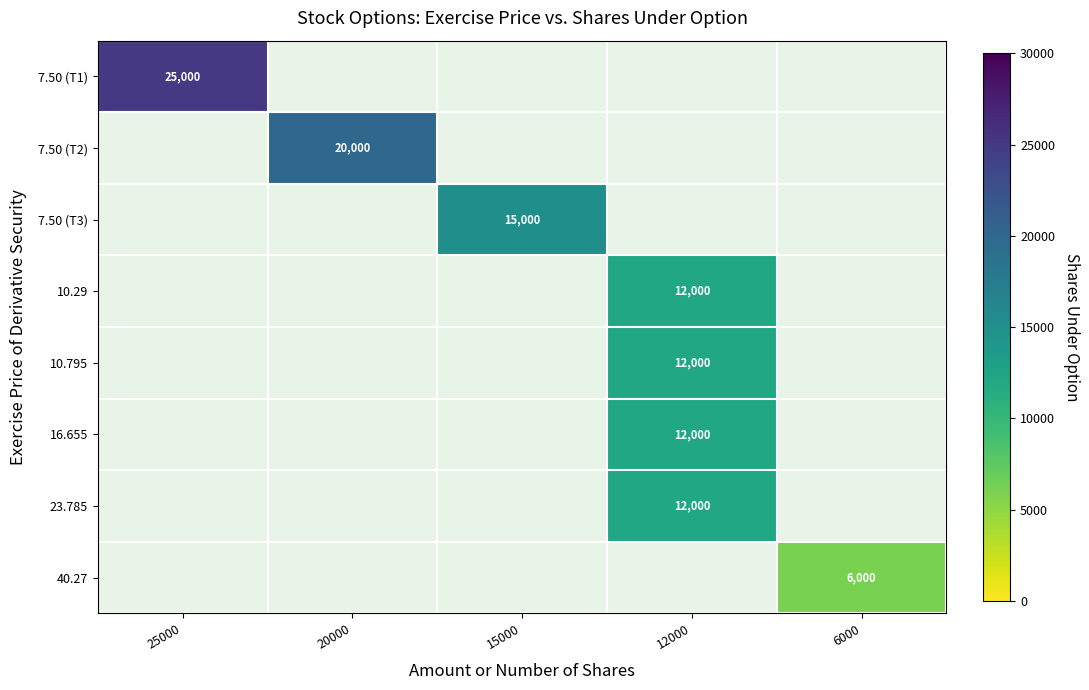

Which category has the highest value across all series?

25000